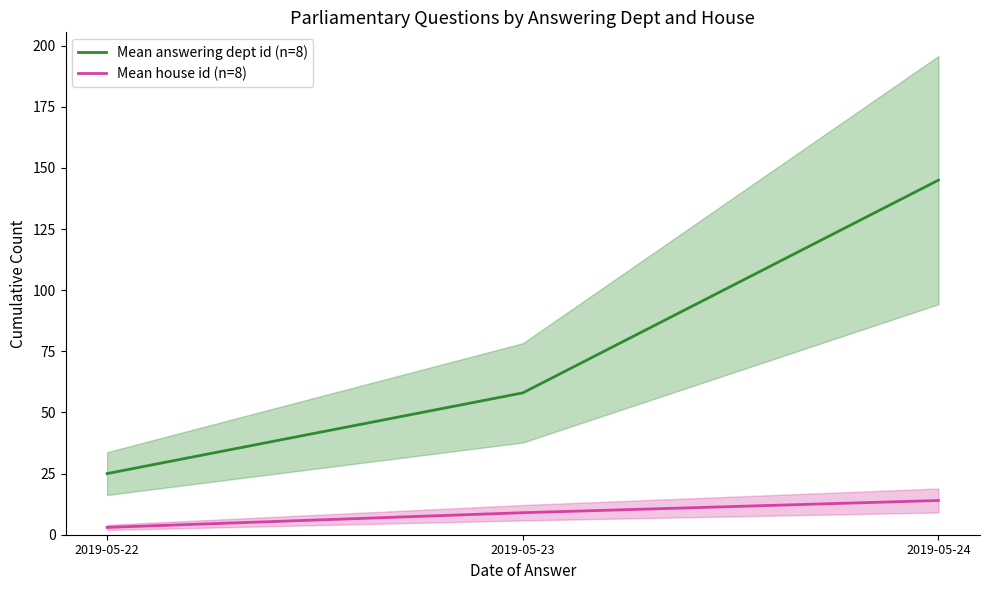

The value of Mean answering dept id (n=8) at 2019-05-23 is 58. True or false?

True